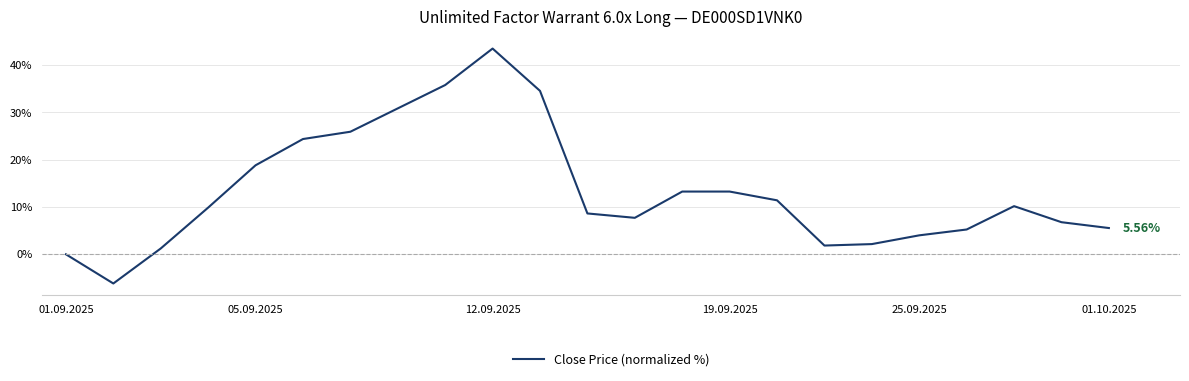

What is the difference between the maximum and minimum values?

49.7